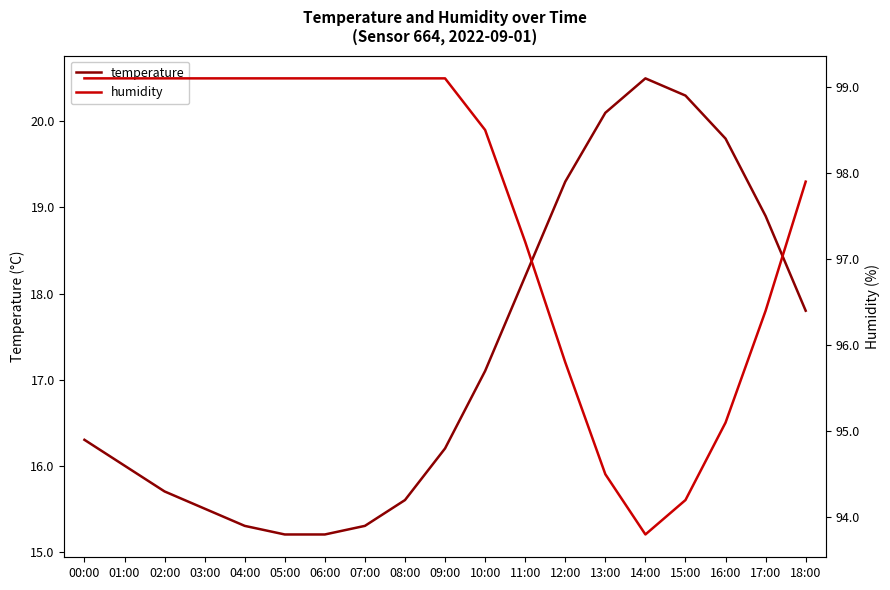

What are all the series names shown in the legend?

temperature, humidity